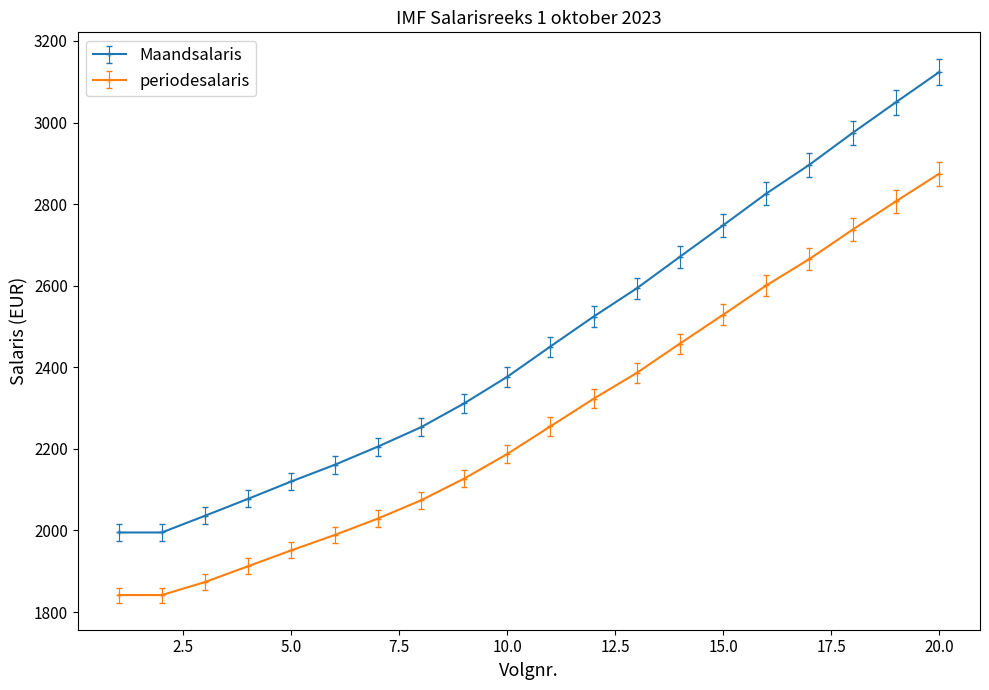

Rank the series by their maximum value, from highest to lowest.

Maandsalaris, periodesalaris